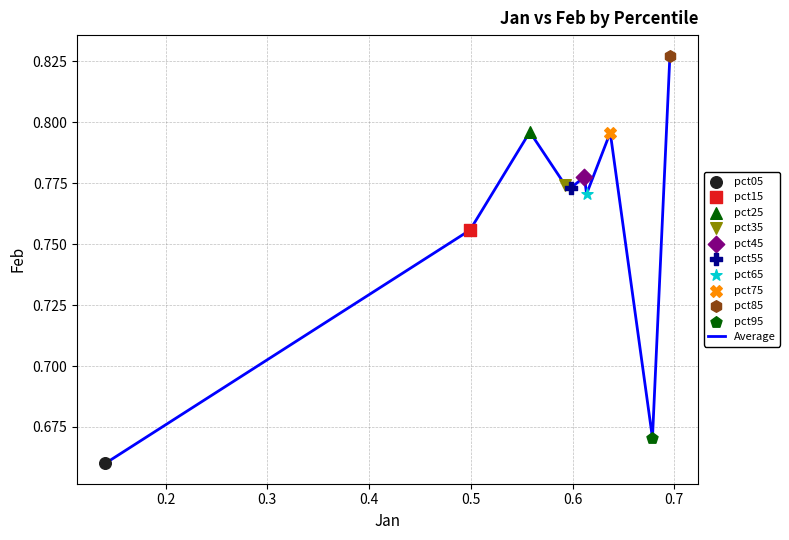

How many lines are shown in the chart?

1